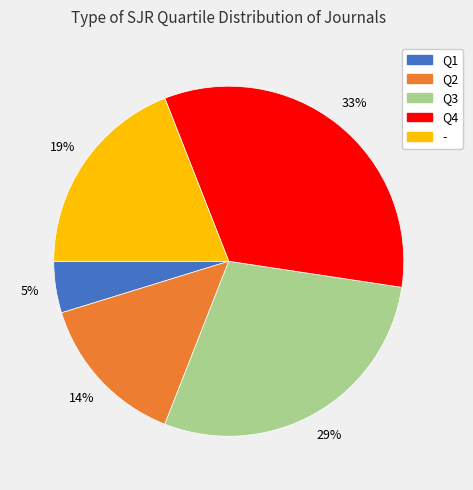

Between Q2 and Q3, which is larger?

Q3